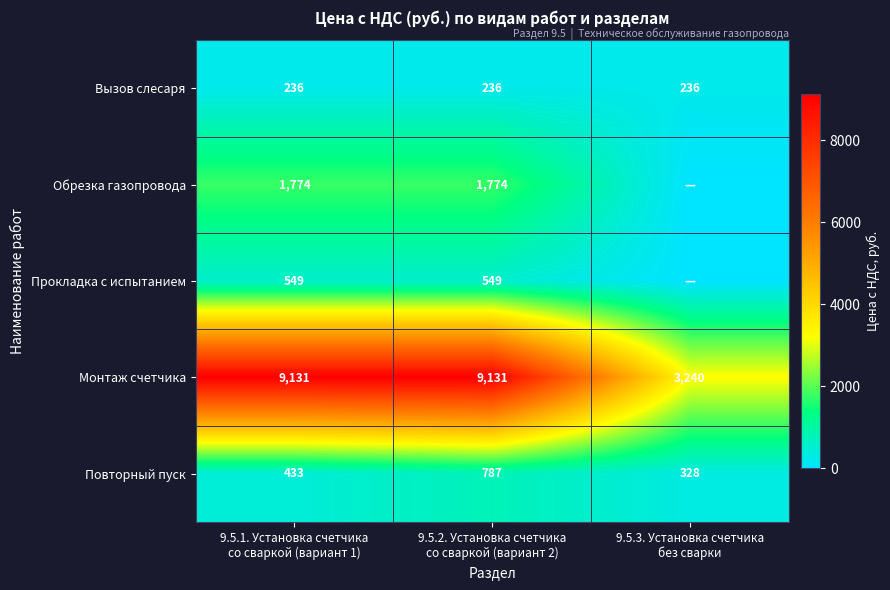

Count the Монтаж счетчика values in the range 3240 to 9131.

3